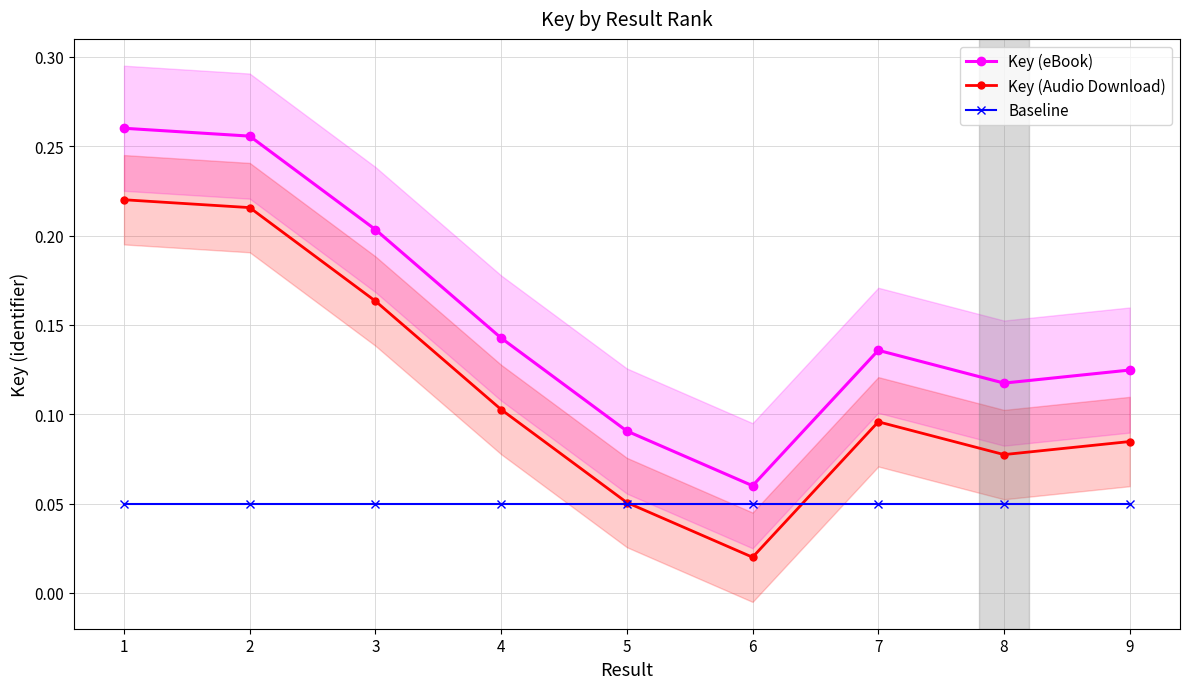

At which category does Key (Audio Download) reach its first local peak?

7